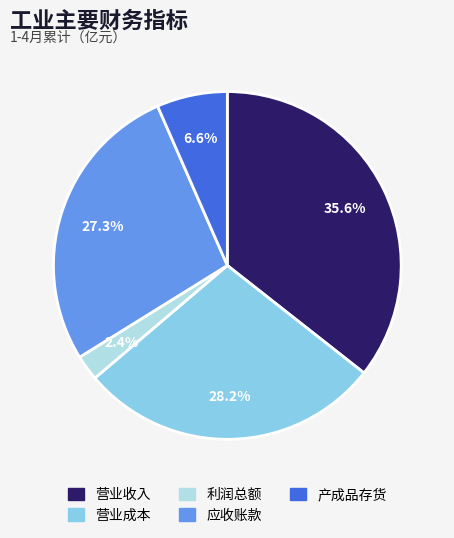

What portion of the pie excludes 营业成本?

71.8%